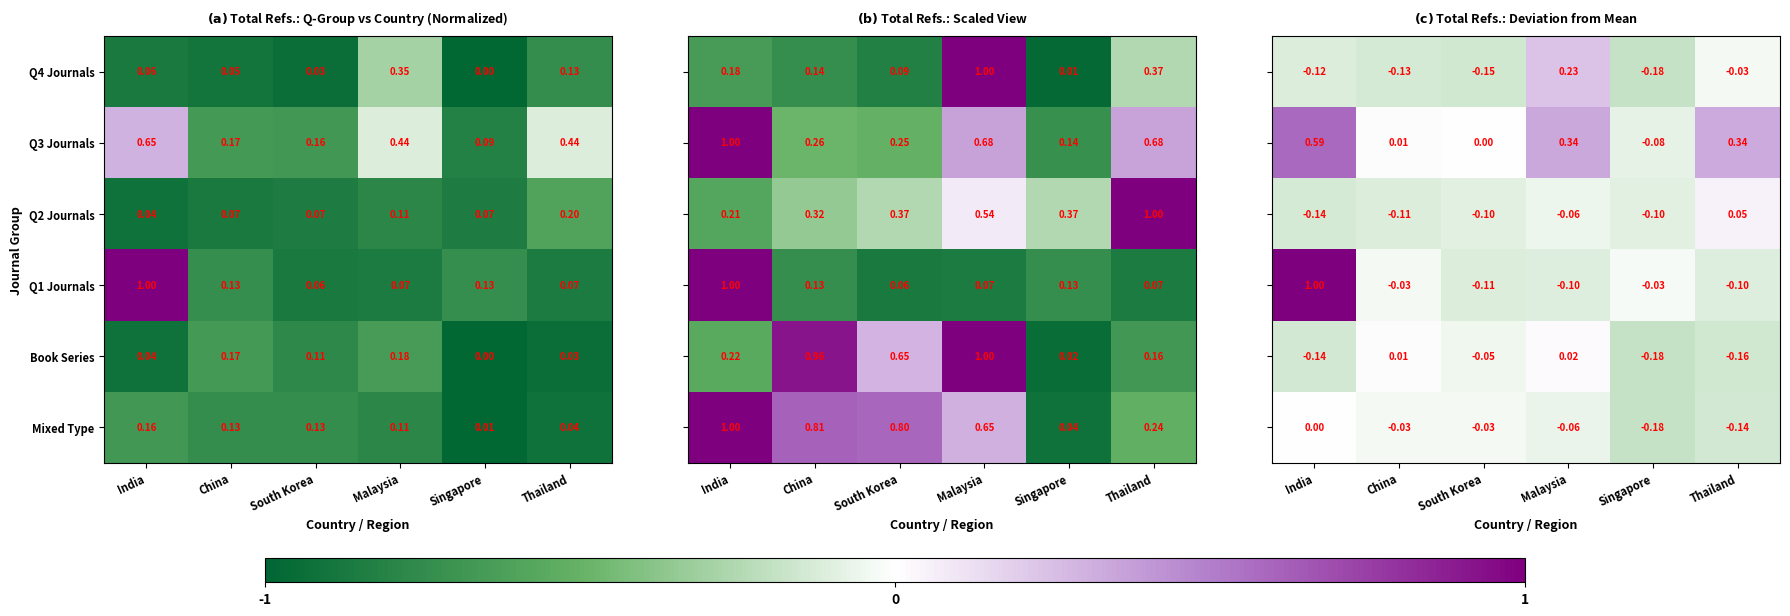

Is the value of Q3 Journals at India greater than the value of Q4 Journals at China?

Yes